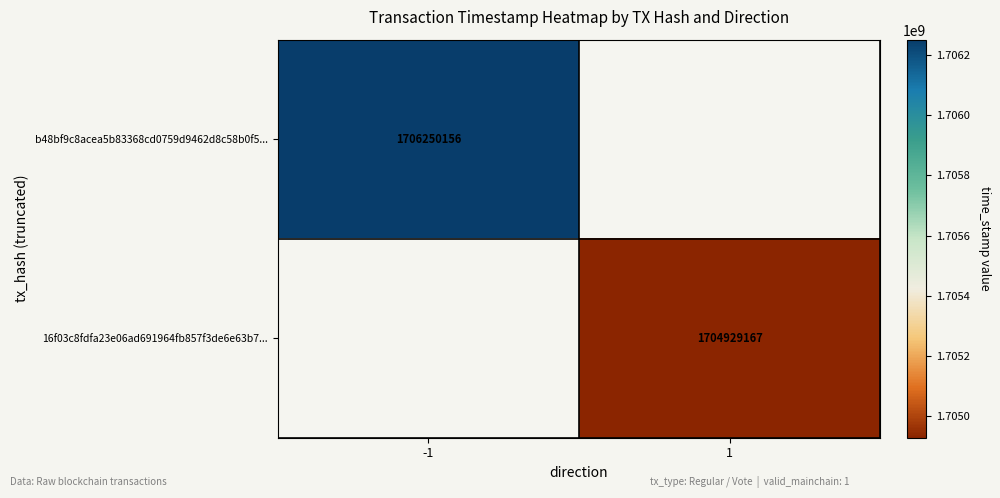

Is it true that 16f03c8fdfa23e06ad691964fb857f3de6e63b7... equals 2798055920 at 1?

False